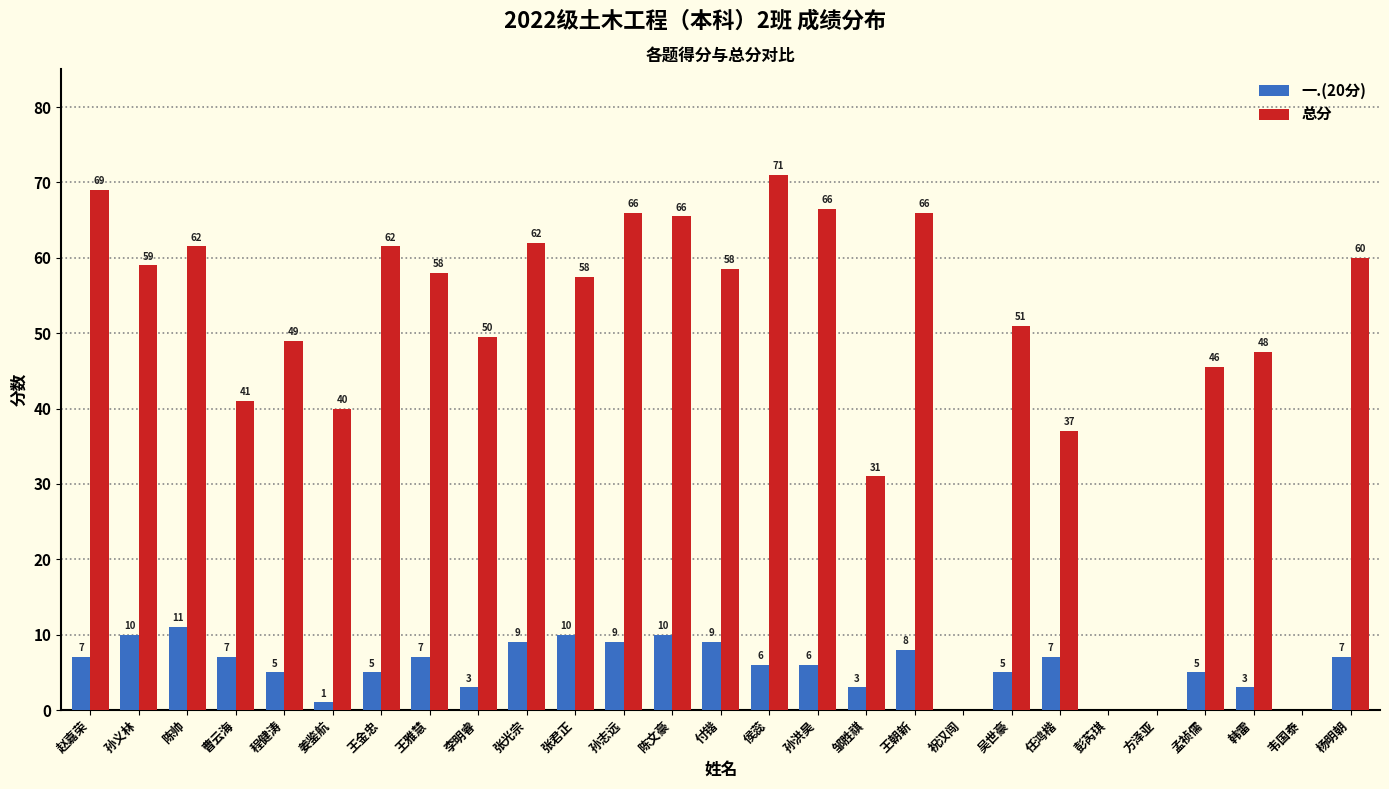

Is it true that 总分 equals 28.3 at 方泽亚?

False